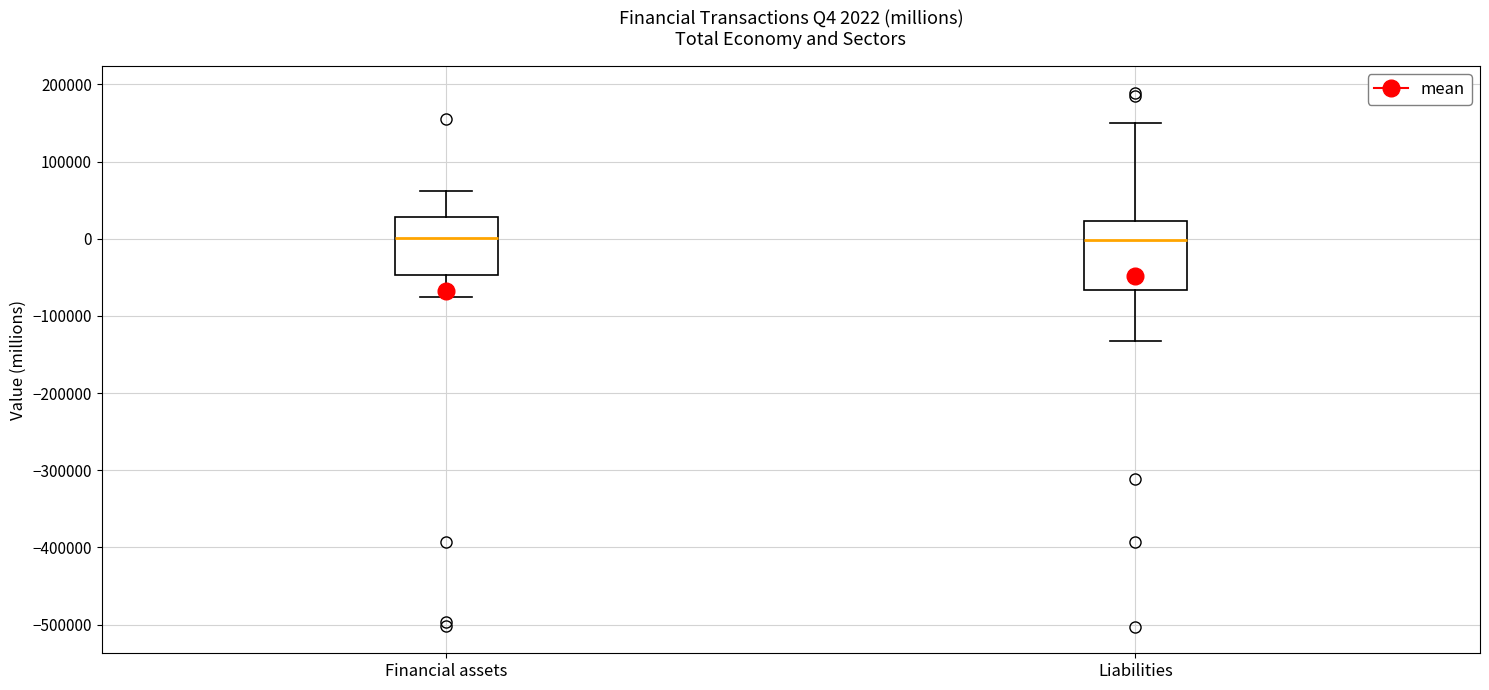

Comparing the boxes themselves (not the whiskers), which one is the tallest?

Liabilities